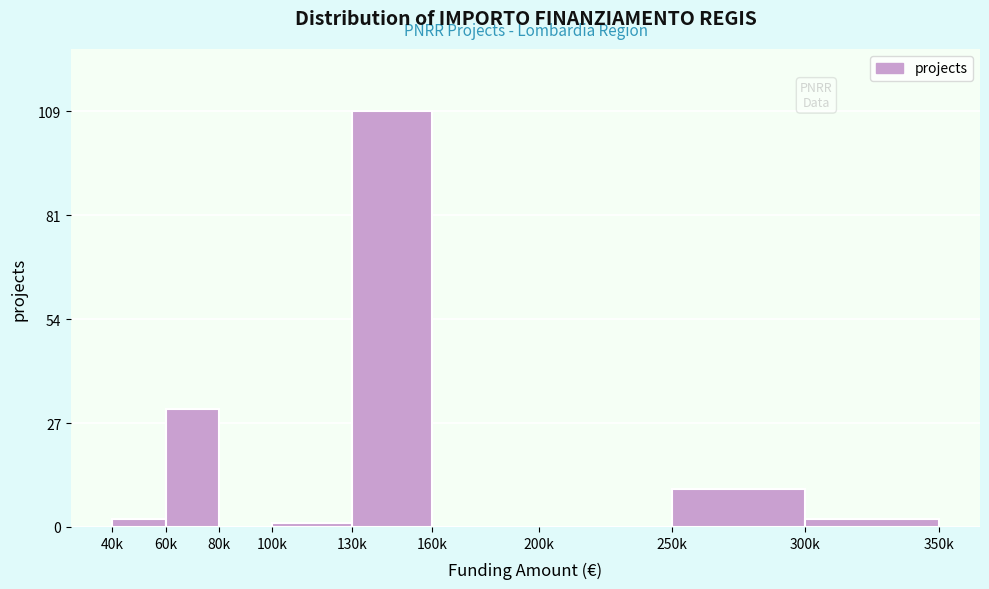

Reading right to left, extract all data points from this chart.

300k=2	250k=10	200k=0	160k=0	130k=109	100k=1	80k=0	60k=31	40k=2